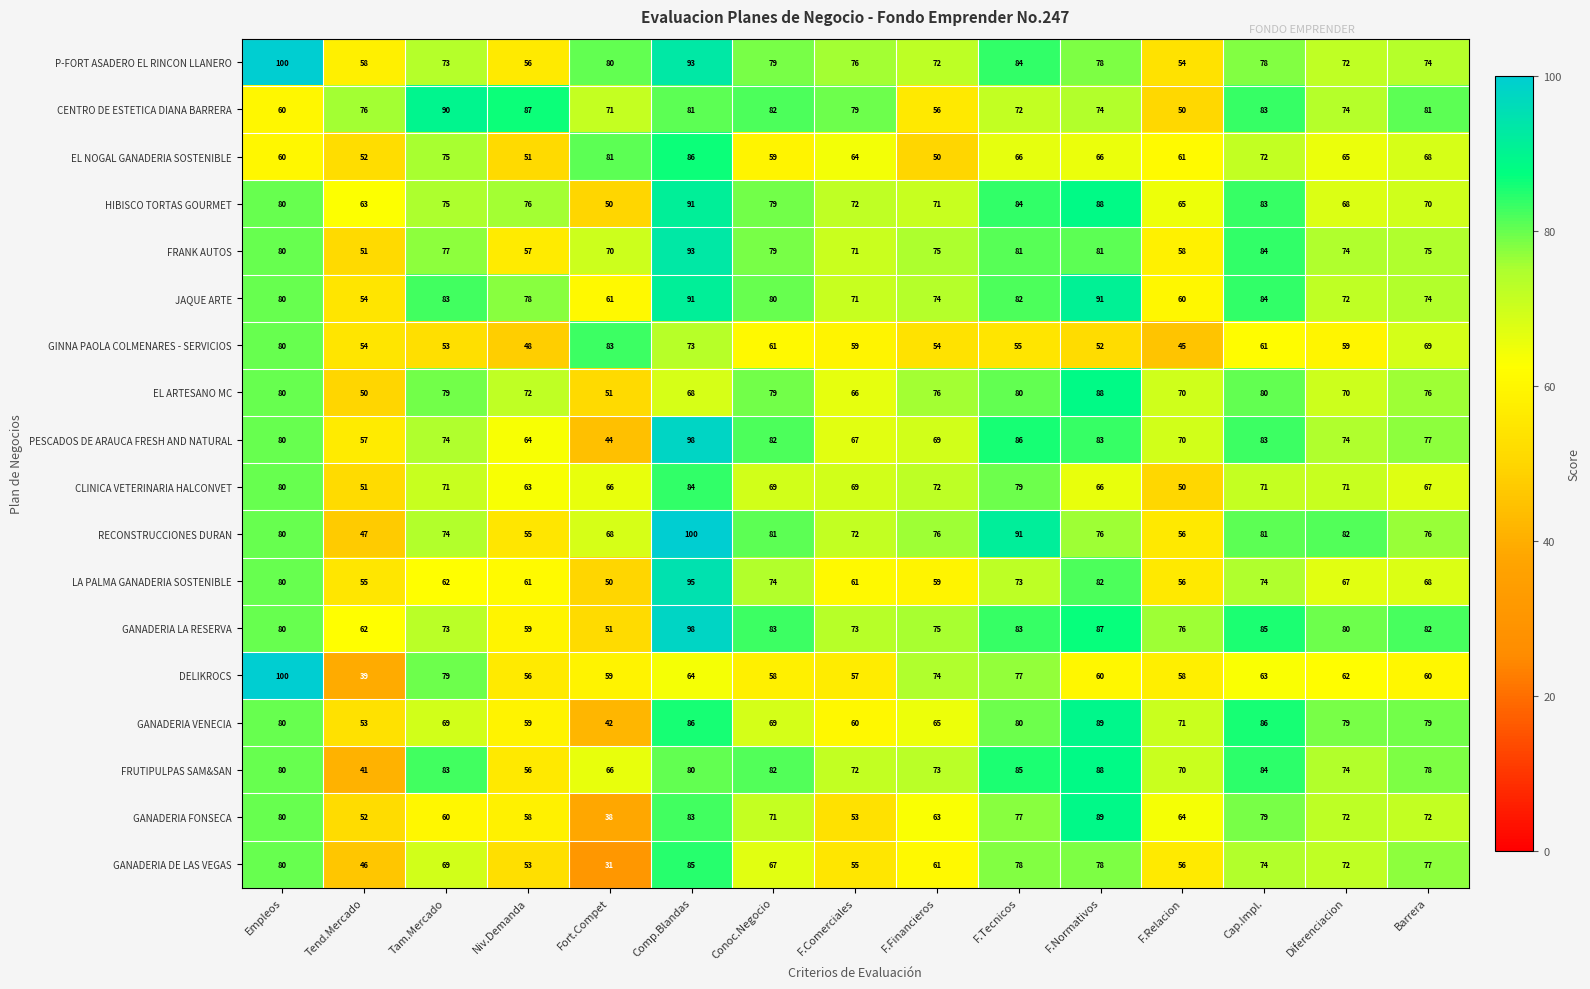

The P-FORT ASADERO EL RINCON LLANERO series shows 113 at F.Financieros. True or false?

False